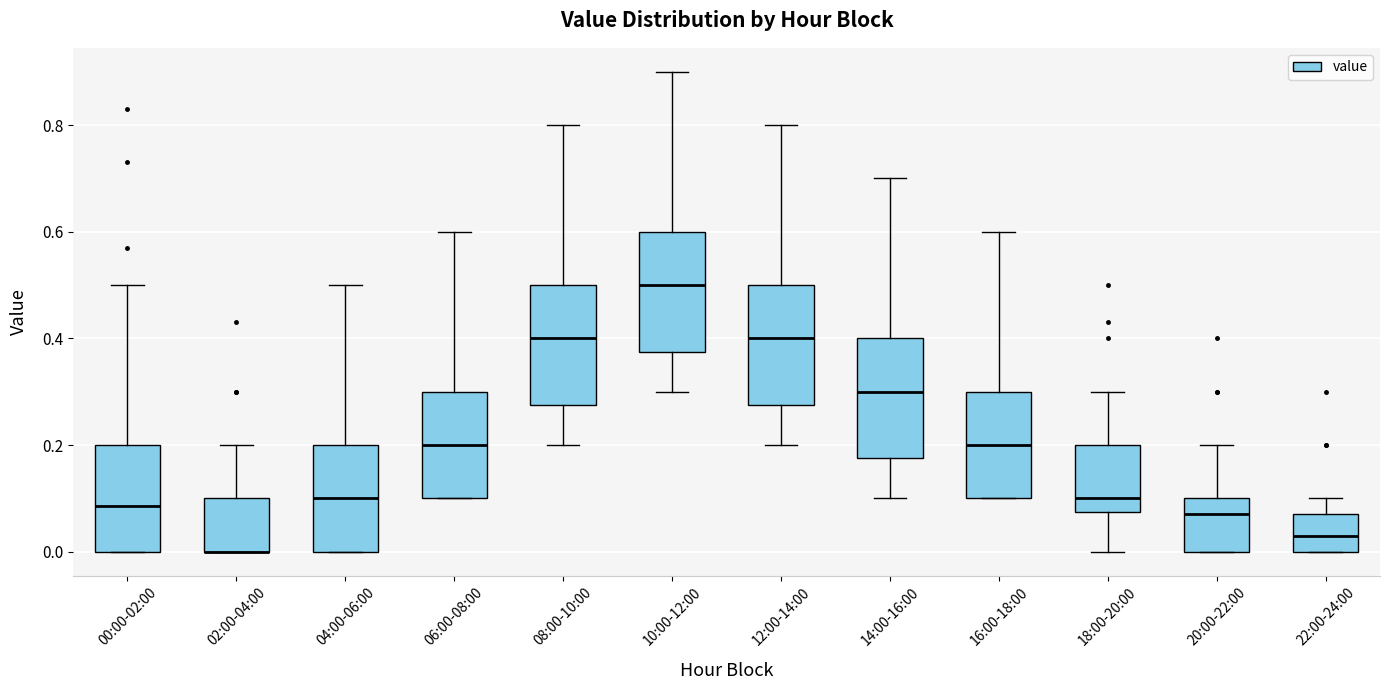

Reading left to right, transcribe this box plot: for each box, give where its median line is, the range the box spans, and where its two whiskers end, as read against the y-axis. The values are not printed on the chart, so give them approximately, as read against the axis.

00:00-02:00: median 0.08, box 0.00 to 0.20, whiskers 0.00 to 0.50
02:00-04:00: median 0.00 (drawn on the box's lower edge), box 0.00 to 0.10, whiskers 0.00 to 0.20
04:00-06:00: median 0.10, box 0.00 to 0.20, whiskers 0.00 to 0.50
06:00-08:00: median 0.20, box 0.10 to 0.30, whiskers 0.10 to 0.60
08:00-10:00: median 0.40, box 0.28 to 0.50, whiskers 0.20 to 0.80
10:00-12:00: median 0.50, box 0.38 to 0.60, whiskers 0.30 to 0.90
12:00-14:00: median 0.40, box 0.28 to 0.50, whiskers 0.20 to 0.80
14:00-16:00: median 0.30, box 0.18 to 0.40, whiskers 0.10 to 0.70
16:00-18:00: median 0.20, box 0.10 to 0.30, whiskers 0.10 to 0.60
18:00-20:00: median 0.10, box 0.08 to 0.20, whiskers 0.00 to 0.30
20:00-22:00: median 0.08, box 0.00 to 0.10, whiskers 0.00 to 0.20
22:00-24:00: median 0.04, box 0.00 to 0.08, whiskers 0.00 to 0.10